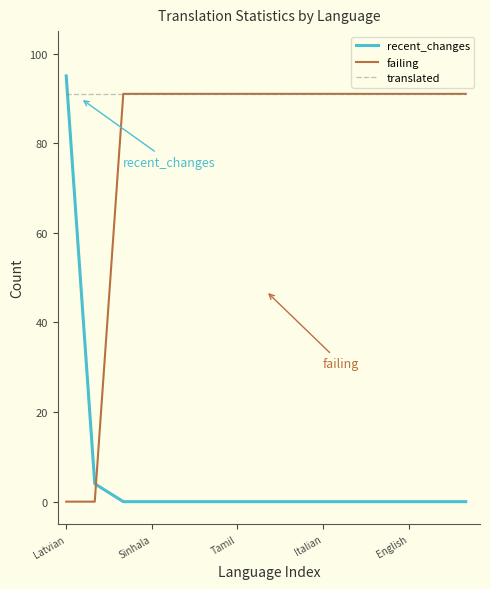

Is this an area chart (filled region under the line)?

No